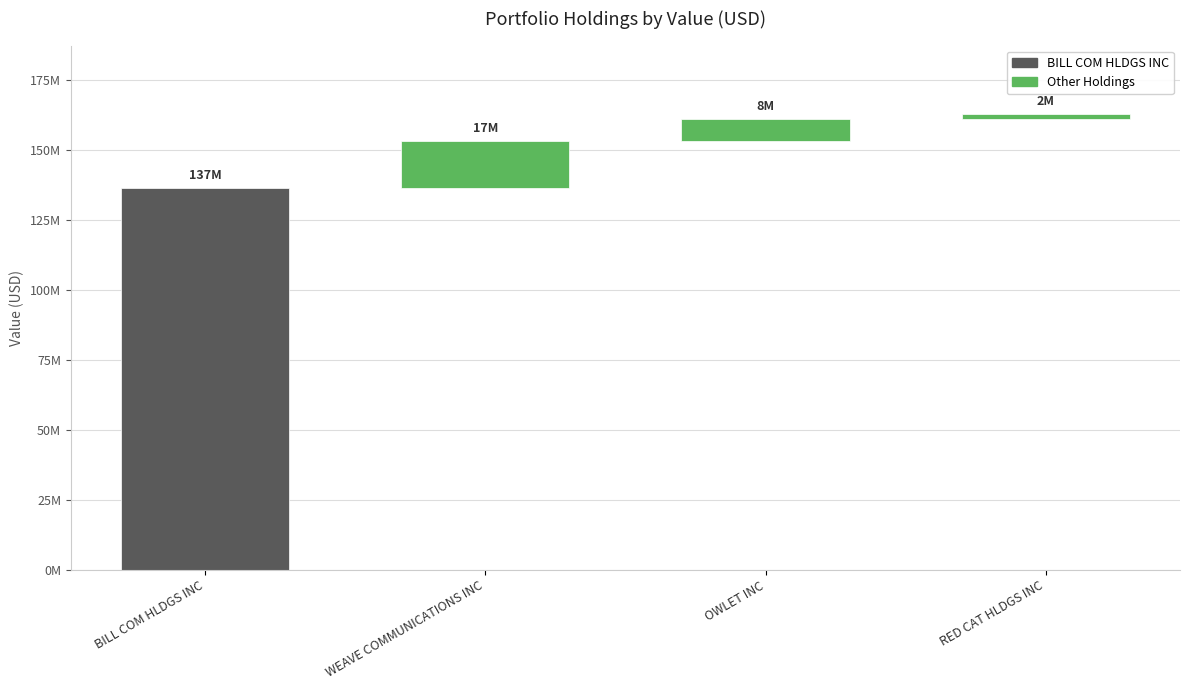

At which category does the chart reach its peak across all series?

BILL COM HLDGS INC